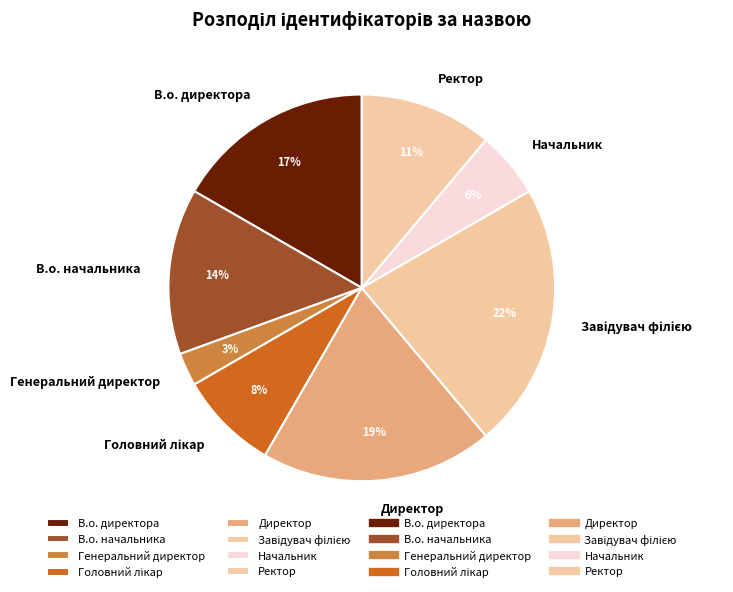

Which slice is the smallest?

Генеральний директор